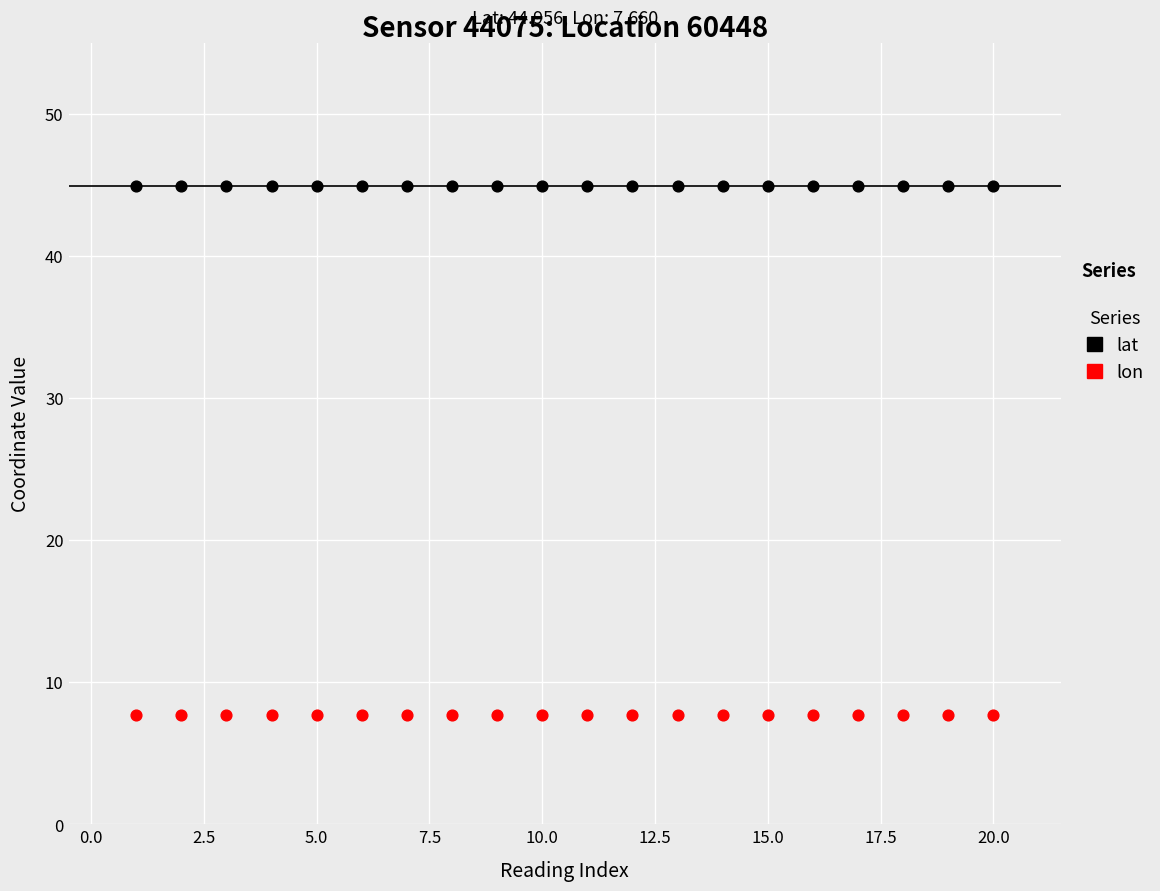

Which series contains the lowest Y value?

lon